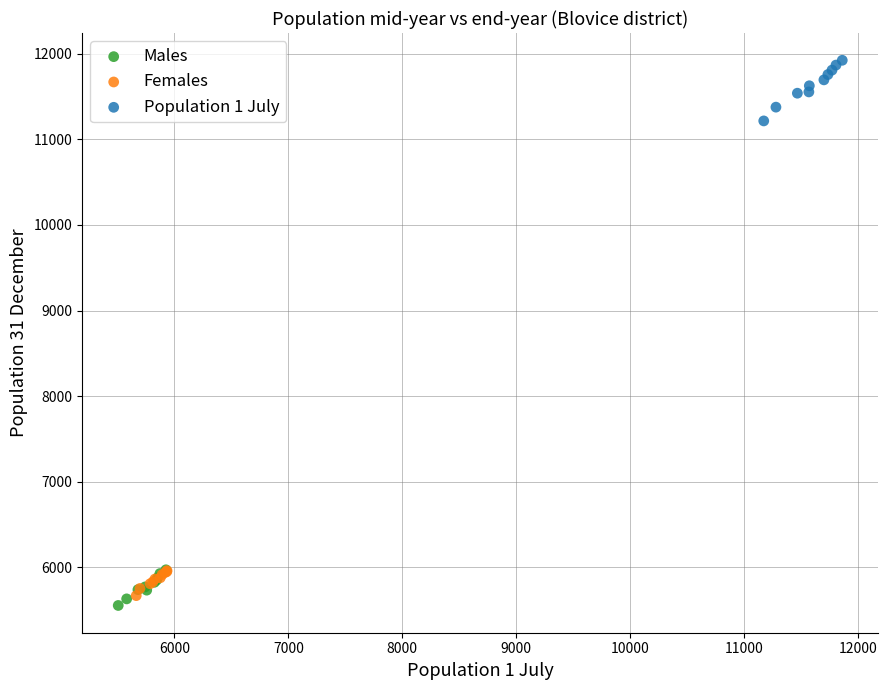

Which series has the widest spread of Y values?

Population 1 July